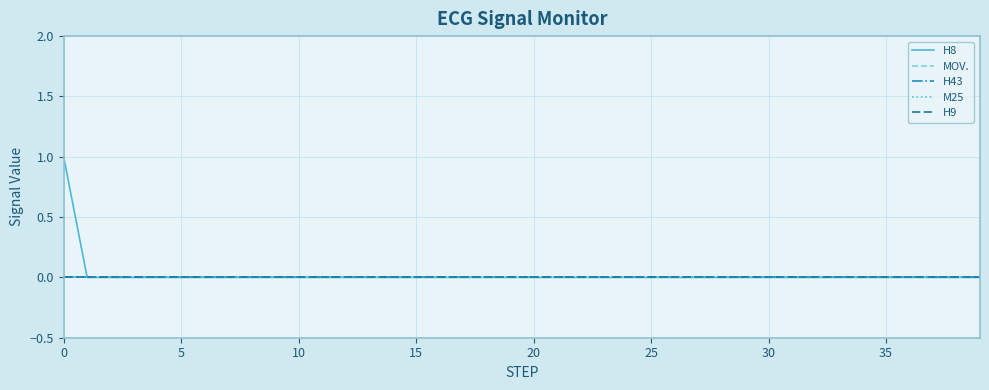

Does the chart display data point markers on the line(s)?

No